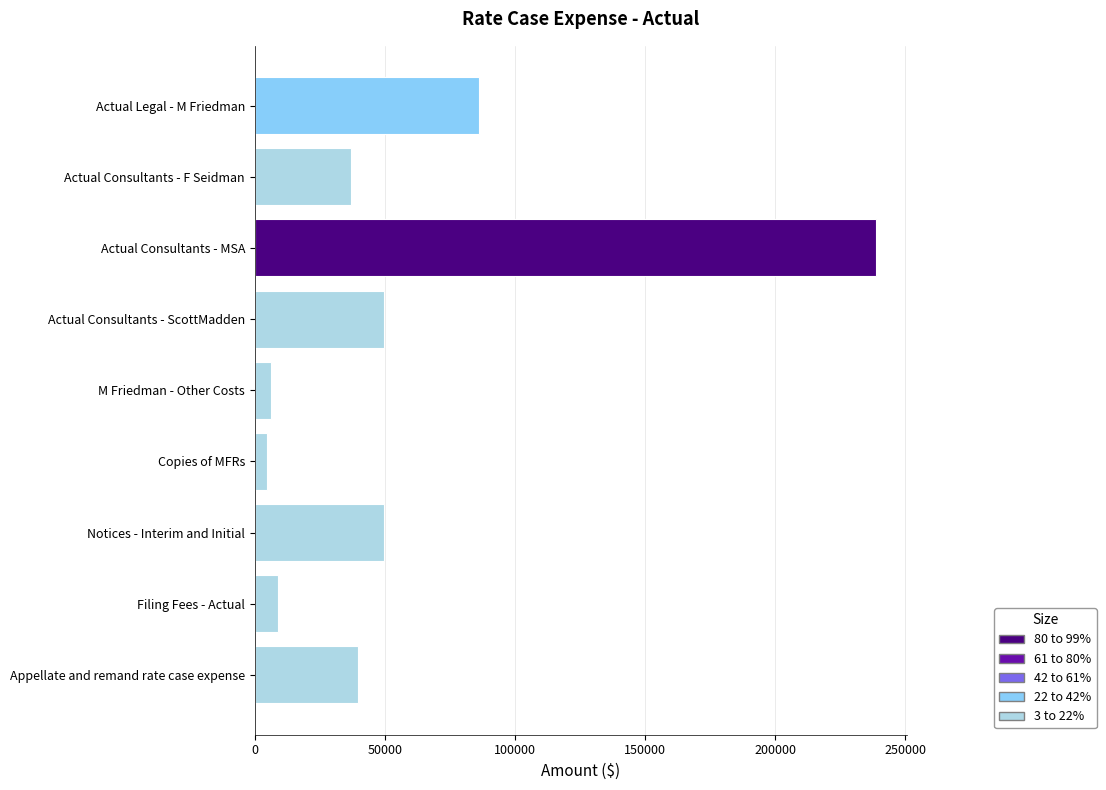

What is the label of the 3rd bar from the left?

Actual Consultants - MSA